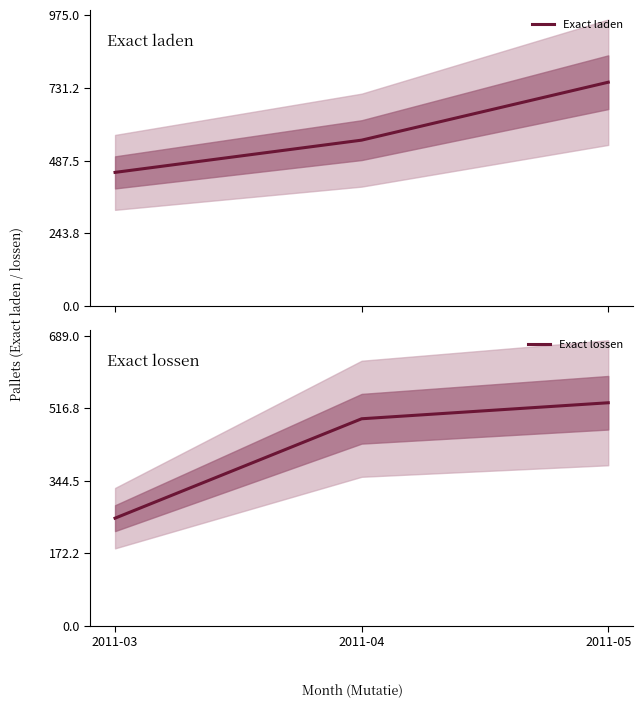

Which category has the highest value across all series?

2011-05